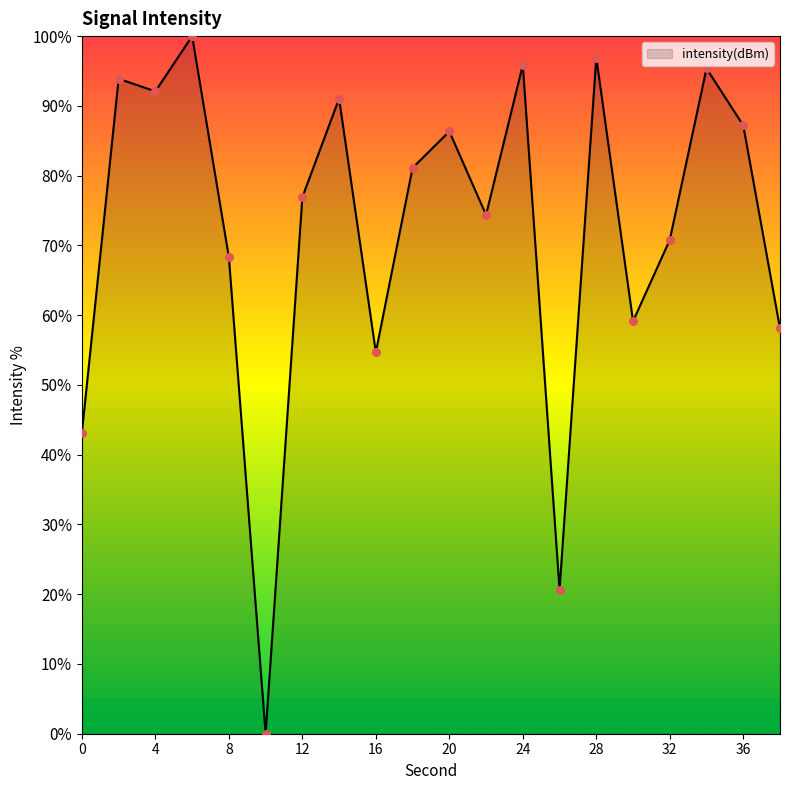

What is the greatest value displayed?

100.0